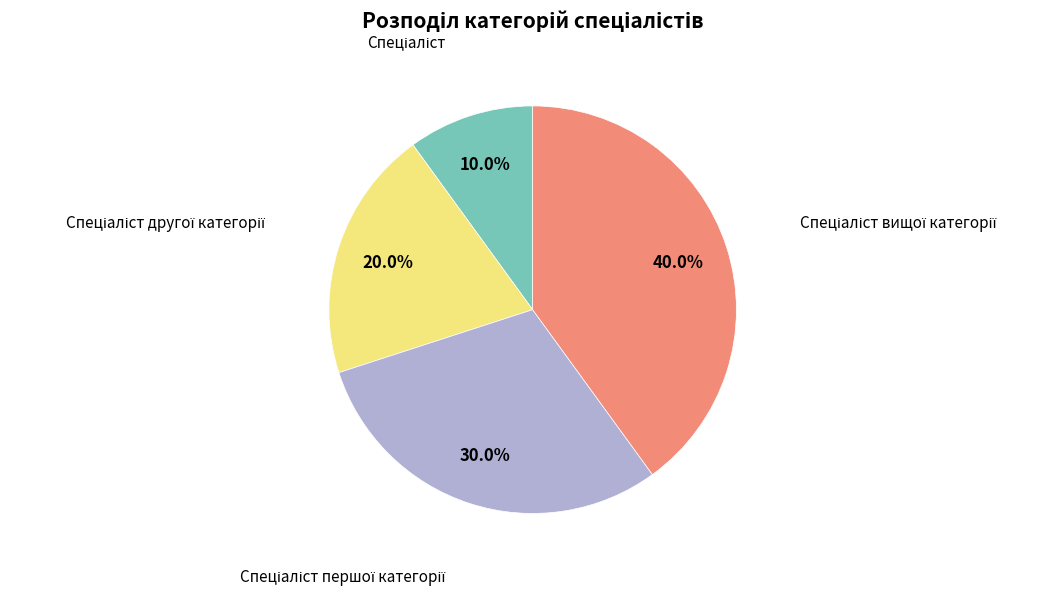

Is there a majority slice in this chart?

No